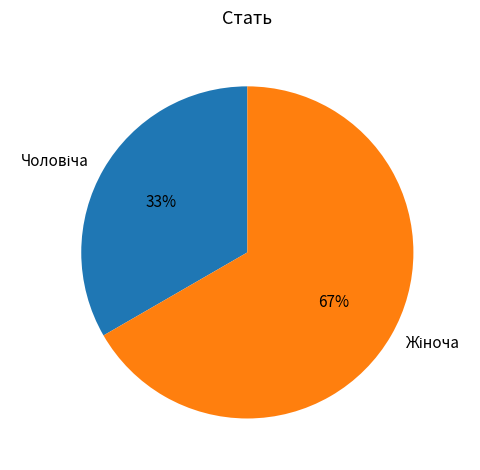

How many slices are in this pie chart?

2